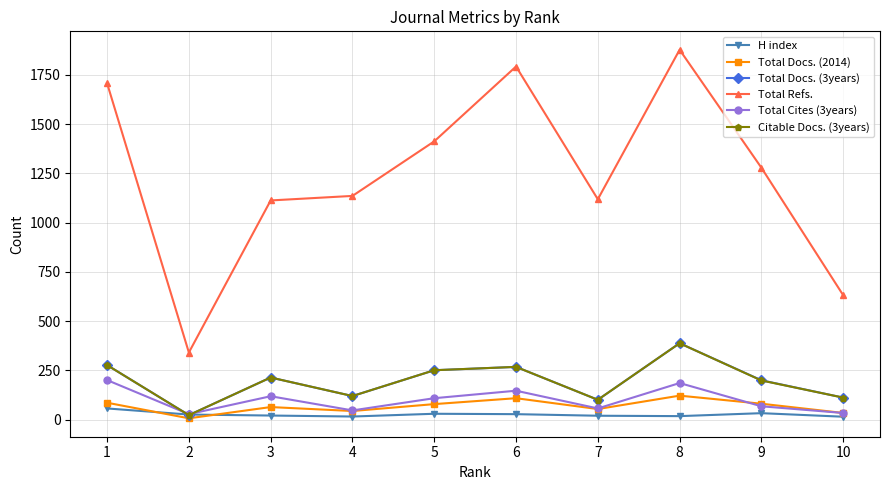

What is the total value across all series at 9?

1860